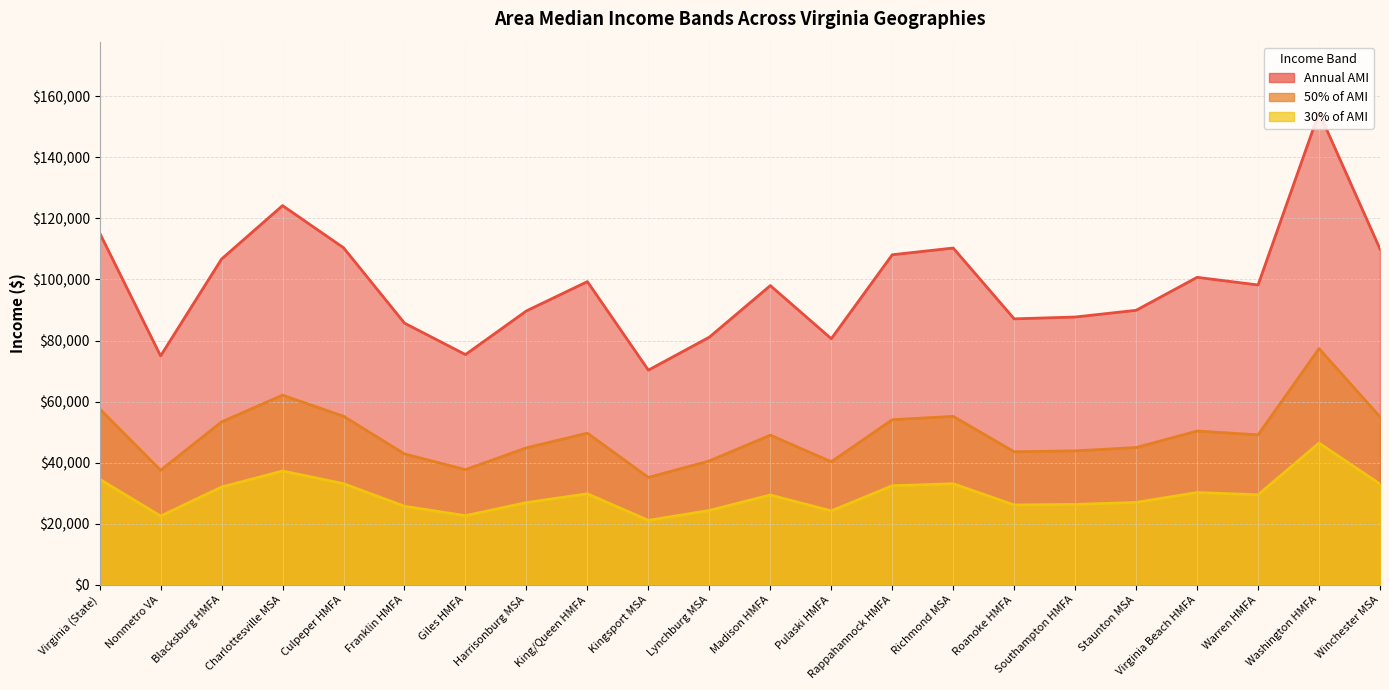

What is the average value of the Annual AMI series?

49052.4